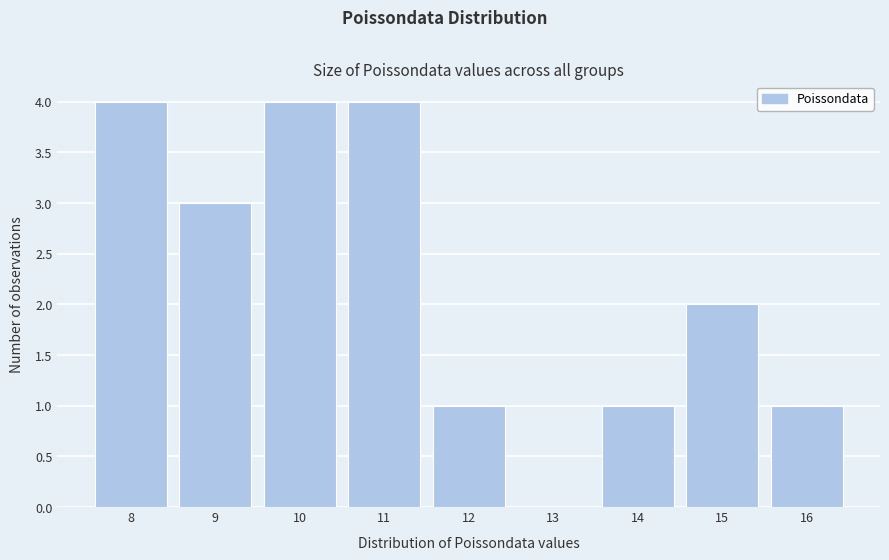

Reading left to right, transcribe this chart: for each bar, give the range it covers on the x-axis and its height. The values are not printed on the chart, so give them approximately, as read against the axis.

7.5 to 8.5: 4
8.5 to 9.5: 3
9.5 to 10.5: 4
10.5 to 11.5: 4
11.5 to 12.5: 1
12.5 to 13.5: 0
13.5 to 14.5: 1
14.5 to 15.5: 2
15.5 to 16.5: 1